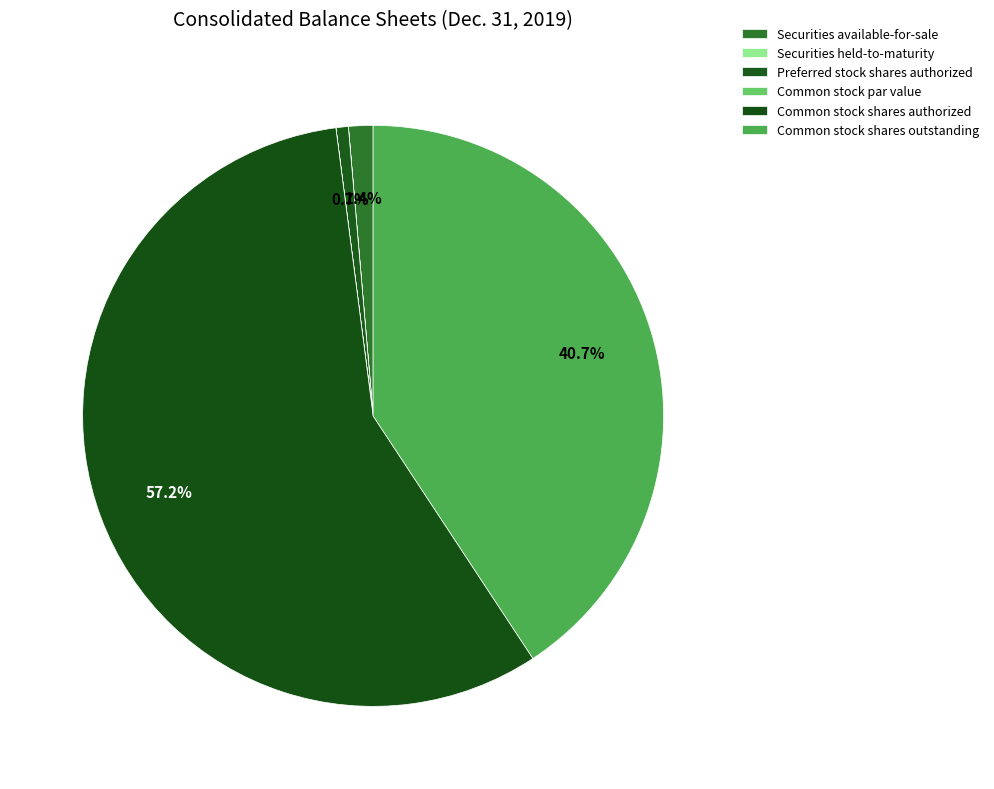

To the nearest percent, what portion does Common stock shares authorized represent?

57%